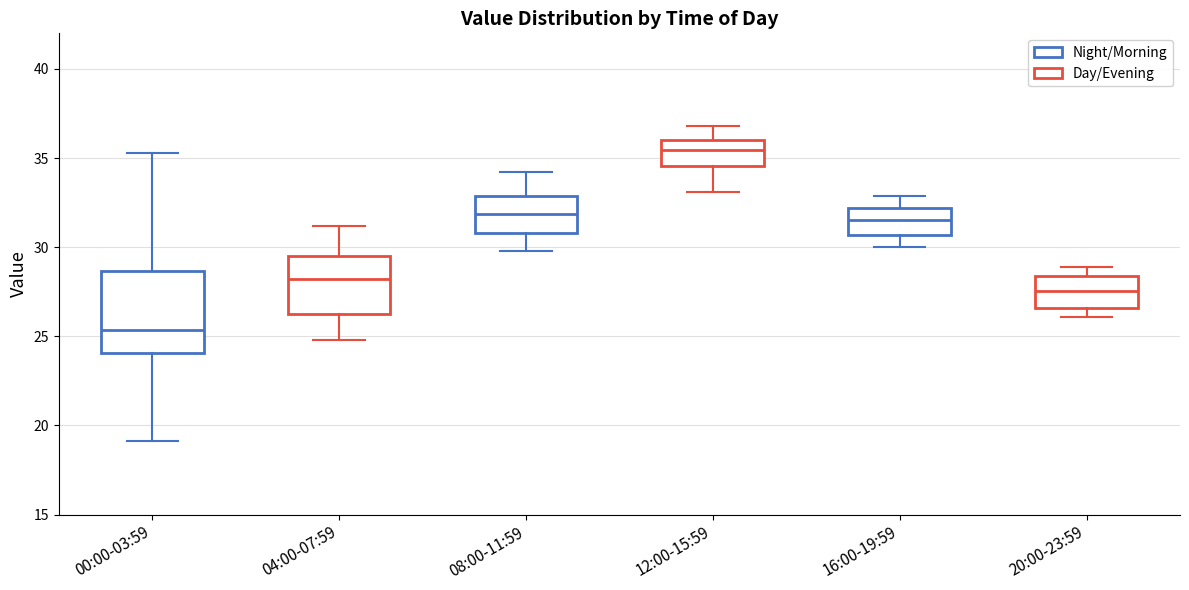

Reading left to right, read every box against the y-axis: the position of its median line, the range the box covers, and the ends of its whiskers. The values are not printed on the chart, so give them approximately, as read against the axis.

00:00-03:59: median 25.5, box 24.0 to 28.5, whiskers 19.0 to 35.5
04:00-07:59: median 28.0, box 26.5 to 29.5, whiskers 25.0 to 31.0
08:00-11:59: median 32.0, box 31.0 to 33.0, whiskers 30.0 to 34.0
12:00-15:59: median 35.5, box 34.5 to 36.0, whiskers 33.0 to 37.0
16:00-19:59: median 31.5, box 30.5 to 32.0, whiskers 30.0 to 33.0
20:00-23:59: median 27.5, box 26.5 to 28.5, whiskers 26.0 to 29.0